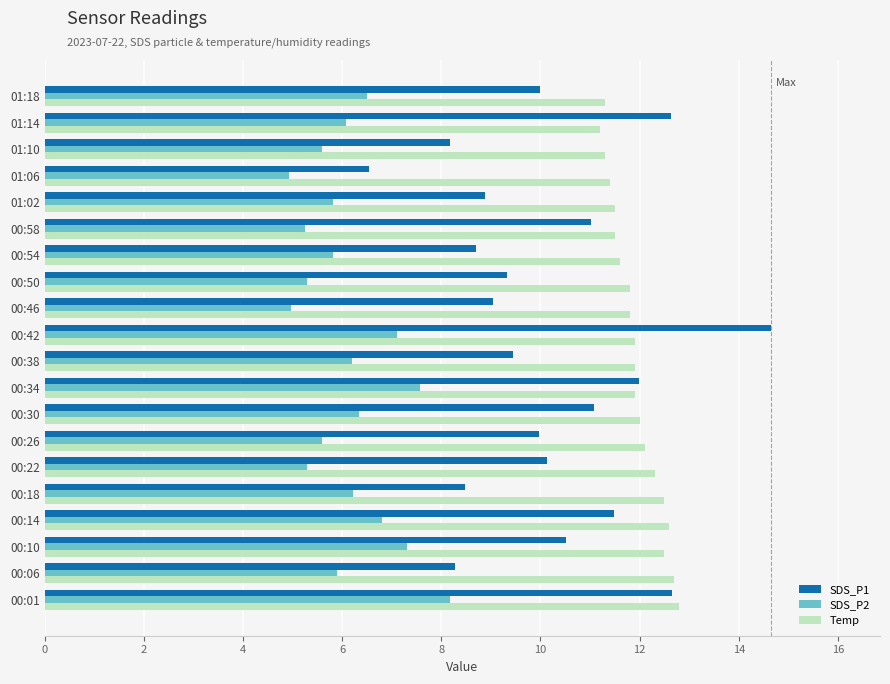

Is it true that SDS_P1 equals 11.1 at 00:30?

True